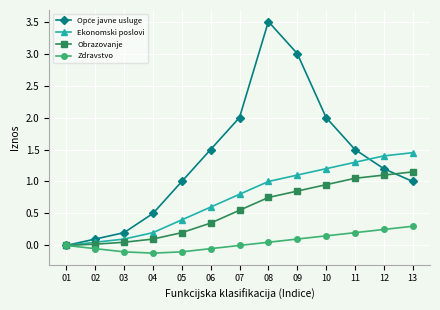

True or false: Ekonomski poslovi has more than 2 interior local peaks.

False